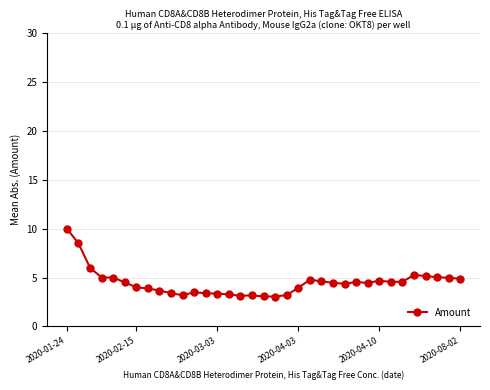

What is the value of the 28th point from the left?

4.7